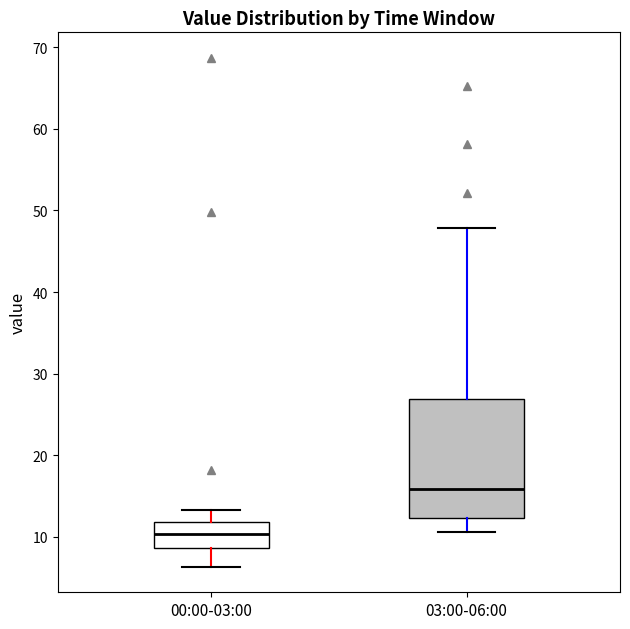

Where does the lower whisker of the box for 00:00-03:00 end on the y-axis? The values are not printed on the chart, so give them approximately, as read against the axis.

6